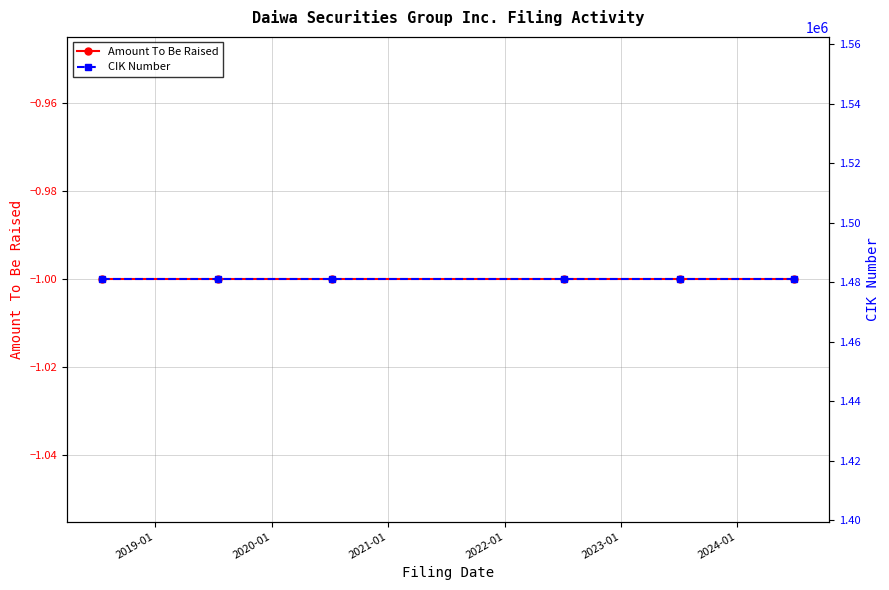

True or false: Amount To Be Raised and CIK Number cross at least once.

False